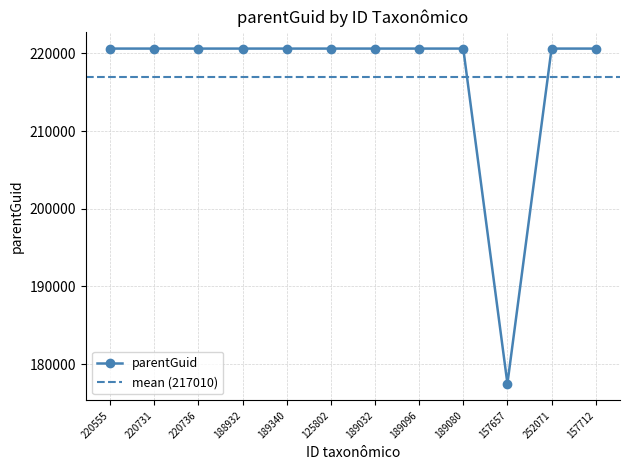

Rank the categories by value from lowest to highest.

157657, 220555, 220731, 220736, 188932, 189340, 125802, 189032, 189096, 189080, 252071, 157712